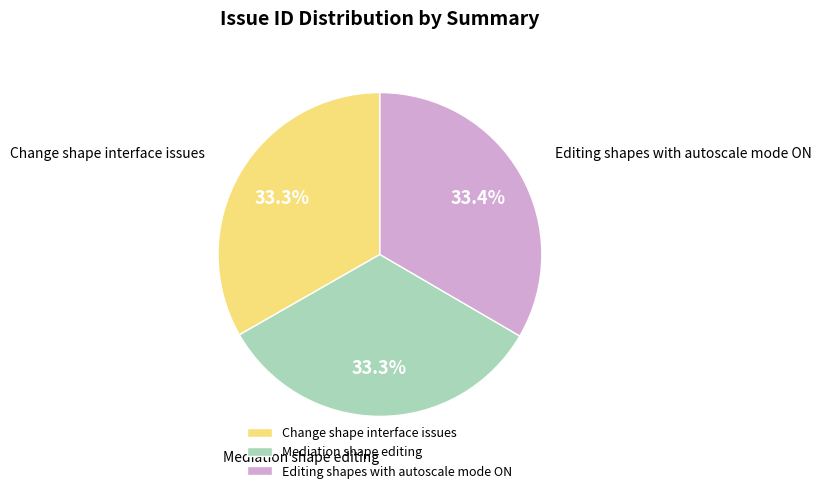

Is it true that Change shape interface issues is 33% of the pie?

True